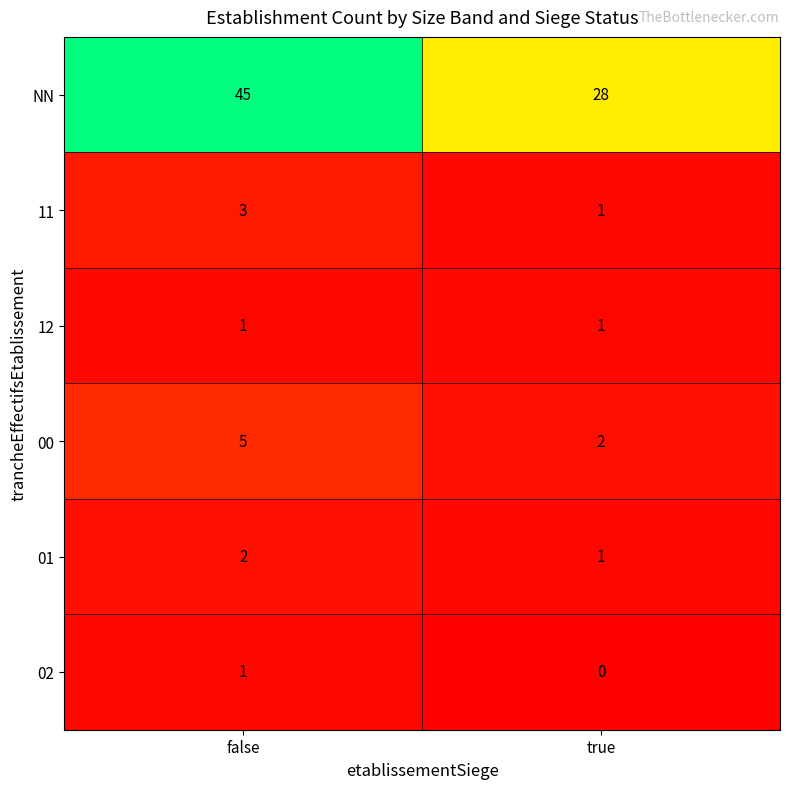

The 00 series shows 5 at false. True or false?

True